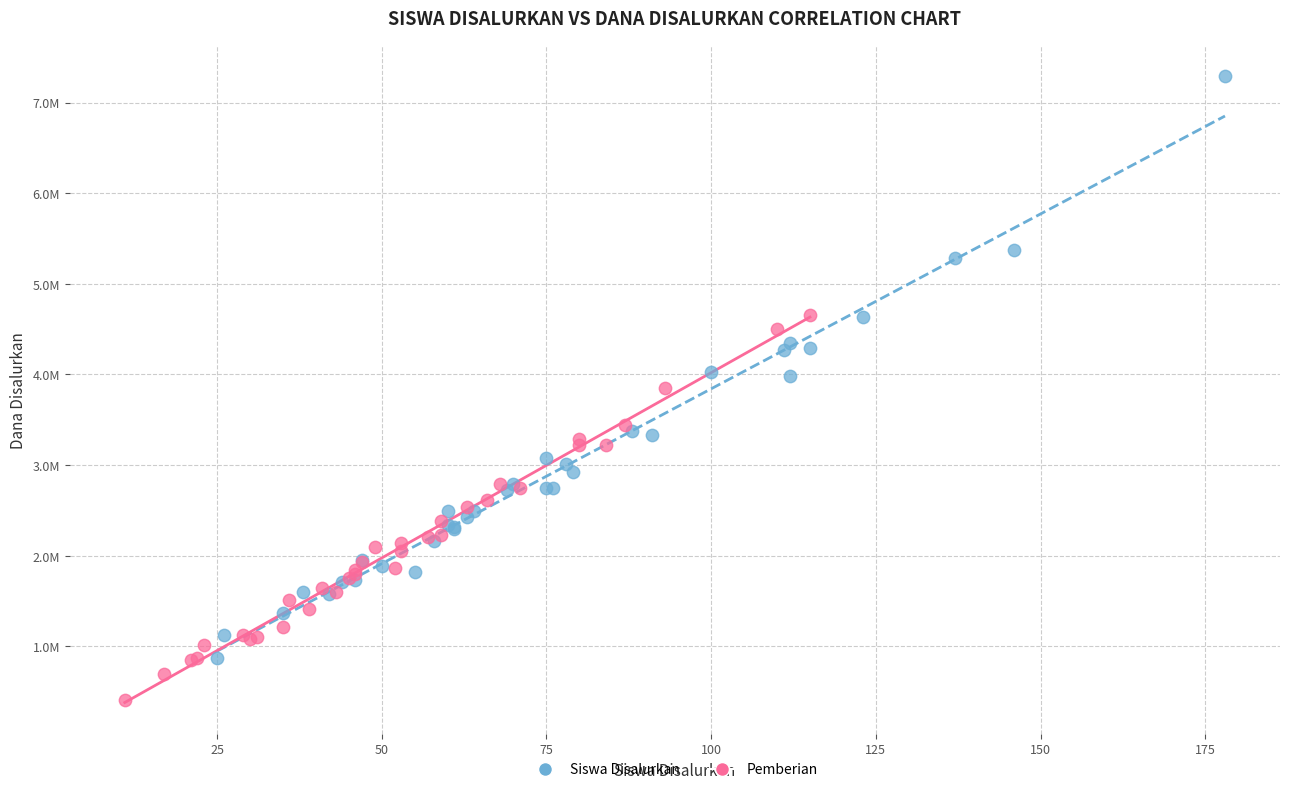

What are all the series names shown in the legend?

Siswa Disalurkan, Pemberian